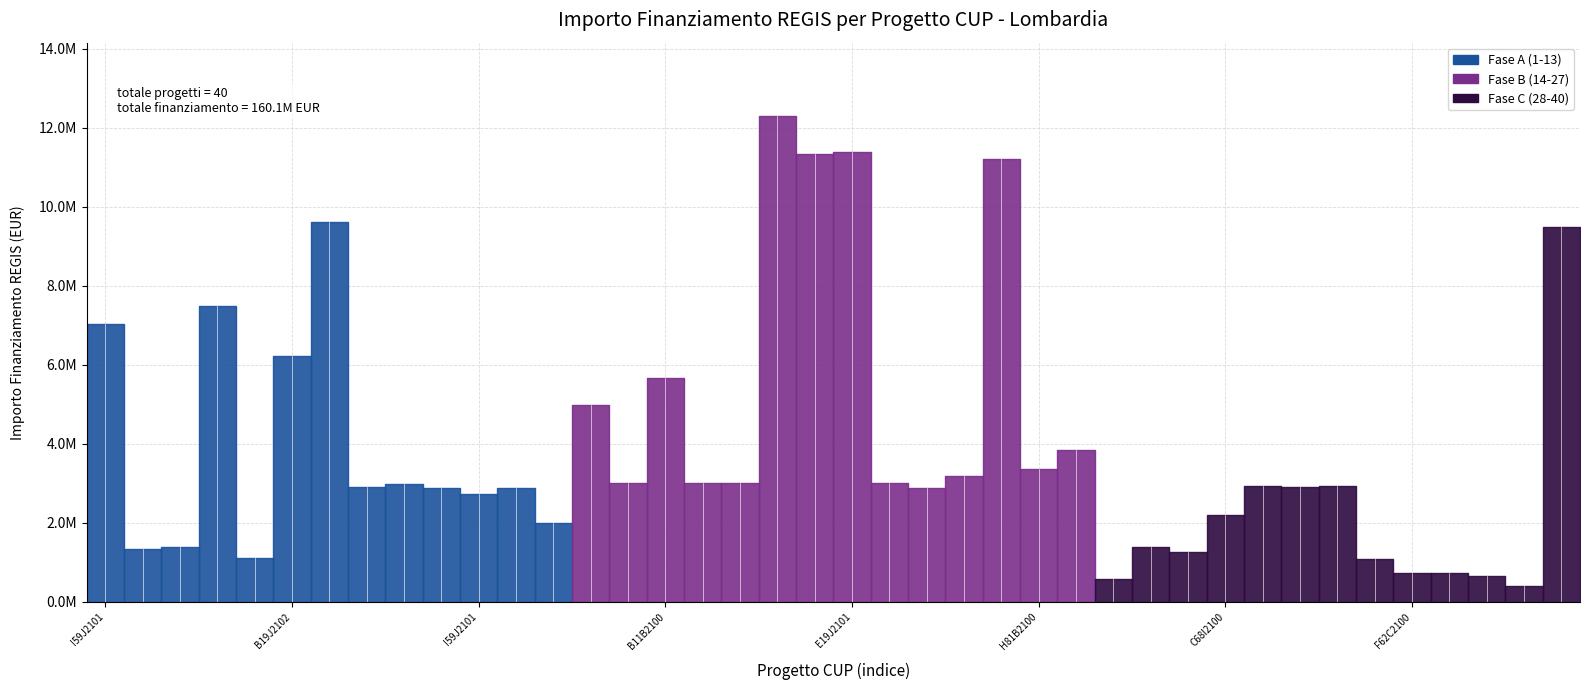

Which category has the highest value across all series?

D38I21000660009